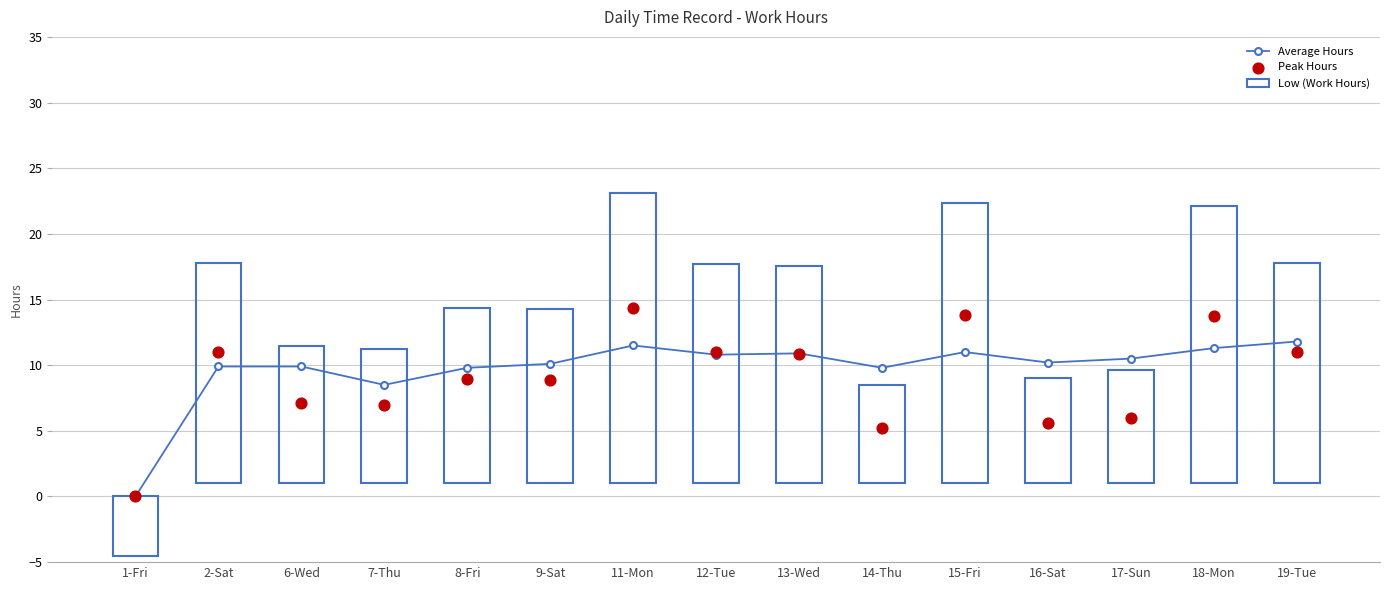

Which series has the largest Y range (max minus min)?

Low (Work Hours)